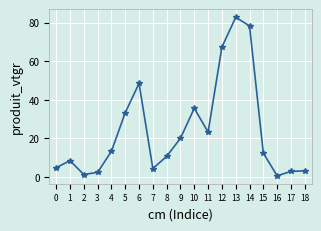

What is the value of the 7th point from the left?

48.6